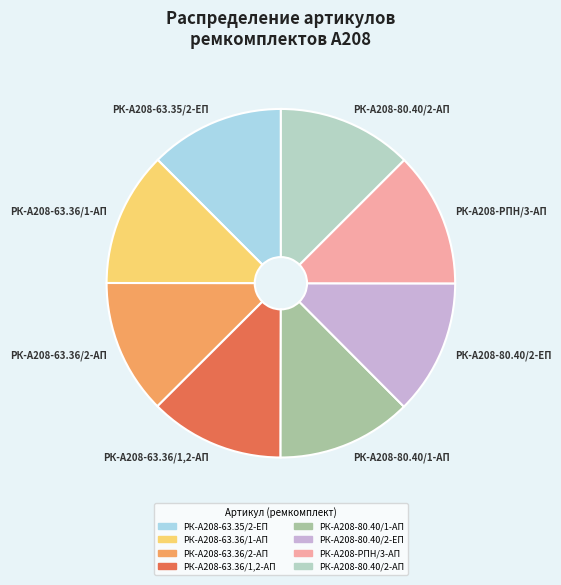

Is there any slice that represents more than half of the pie?

No